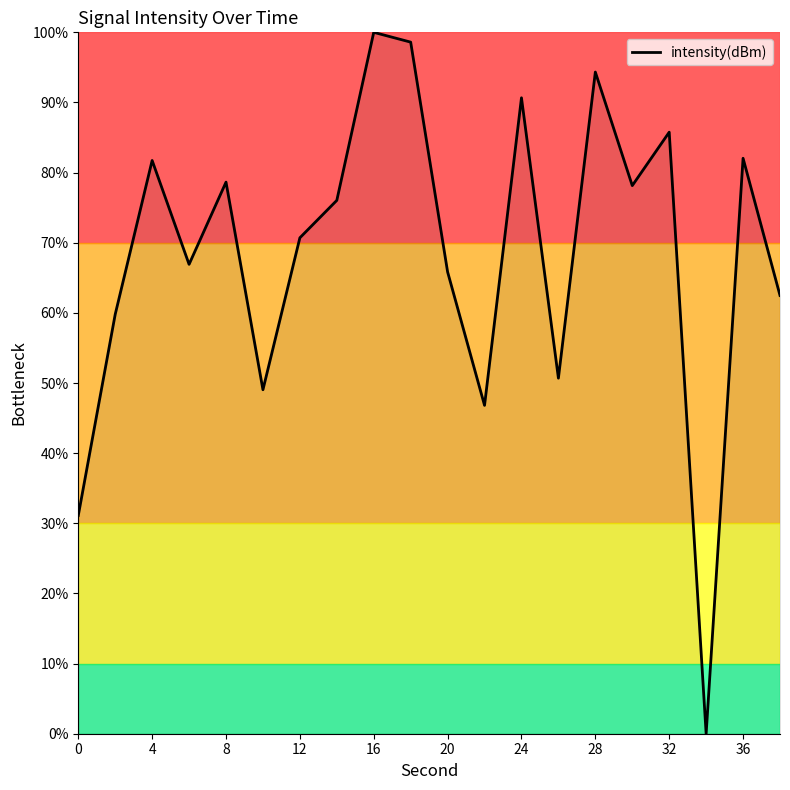

What is the difference between the maximum and minimum values?

100.0